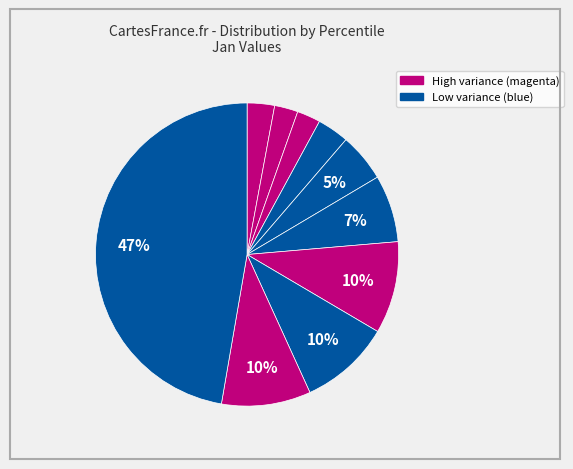

Is there any slice that represents more than half of the pie?

No